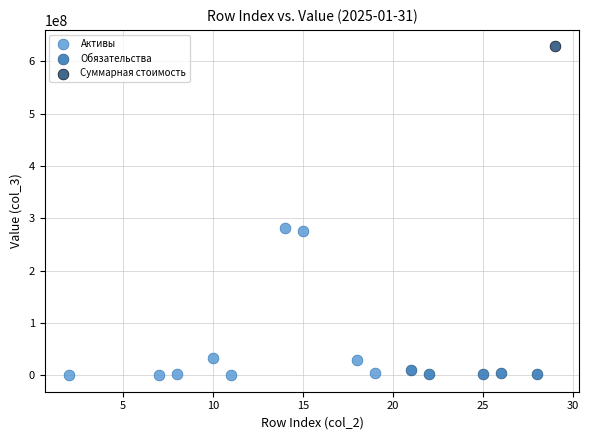

Which series contains the highest Y value?

Суммарная стоимость